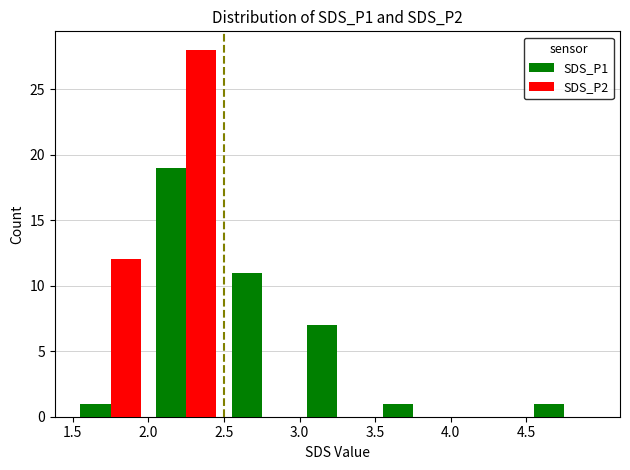

What is the highest value of the SDS_P2 series?

28